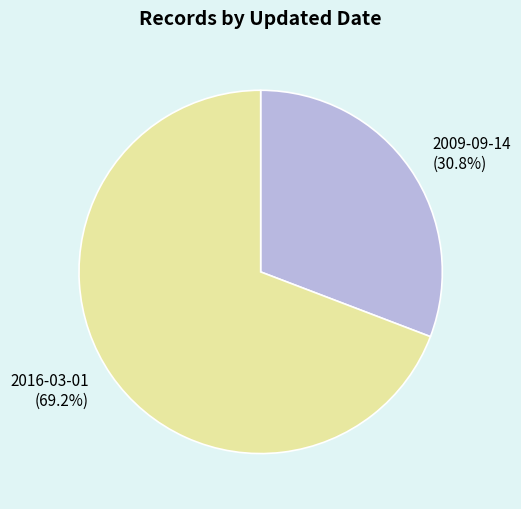

Is the sum of 2009-09-14 and 2016-03-01 greater than half?

Yes